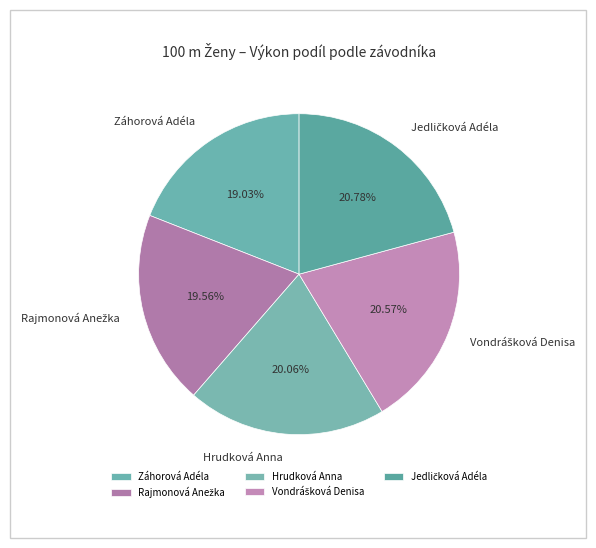

Is it true that Záhorová Adéla is 19% of the pie?

True